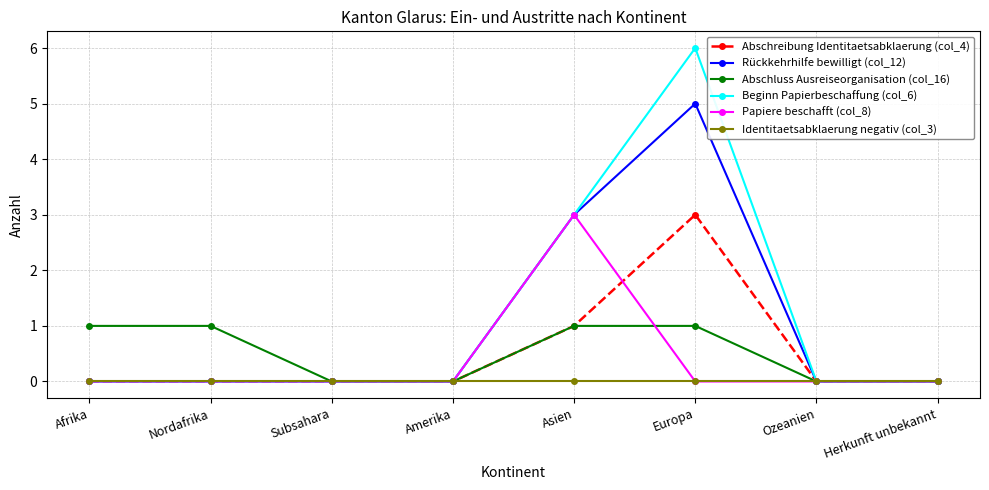

Which series has the largest range (max minus min)?

Beginn Papierbeschaffung (col_6)